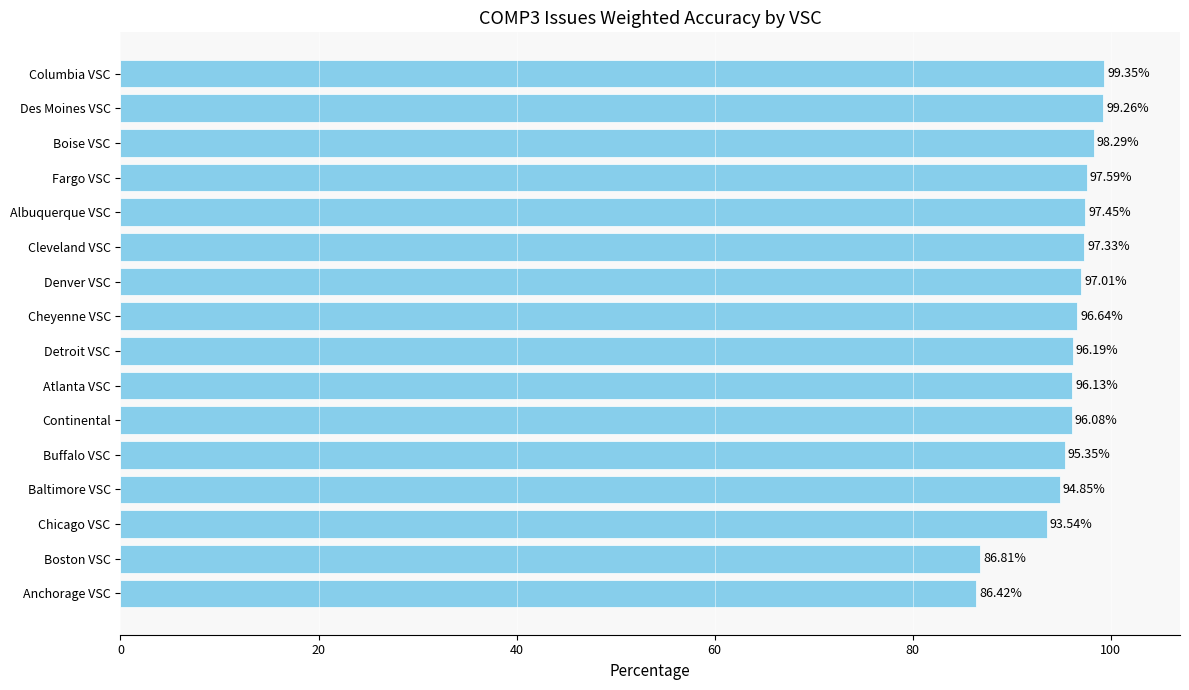

What is the difference between the second highest and minimum values?

12.8